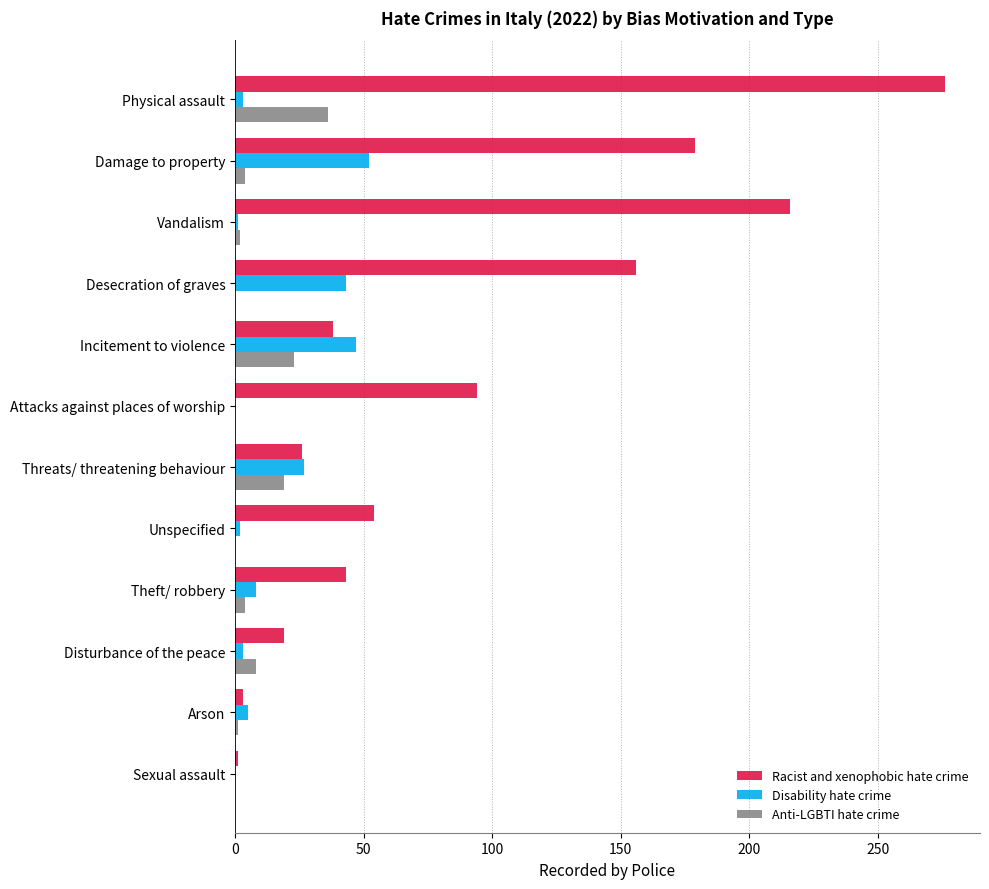

What is the maximum value shown in the chart?

276